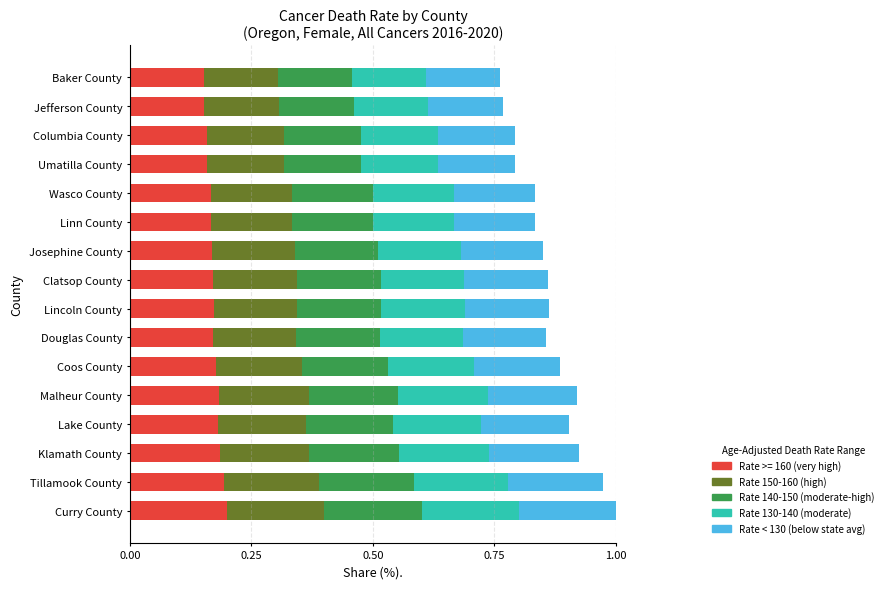

What is the total value across all series at Columbia County?

0.8